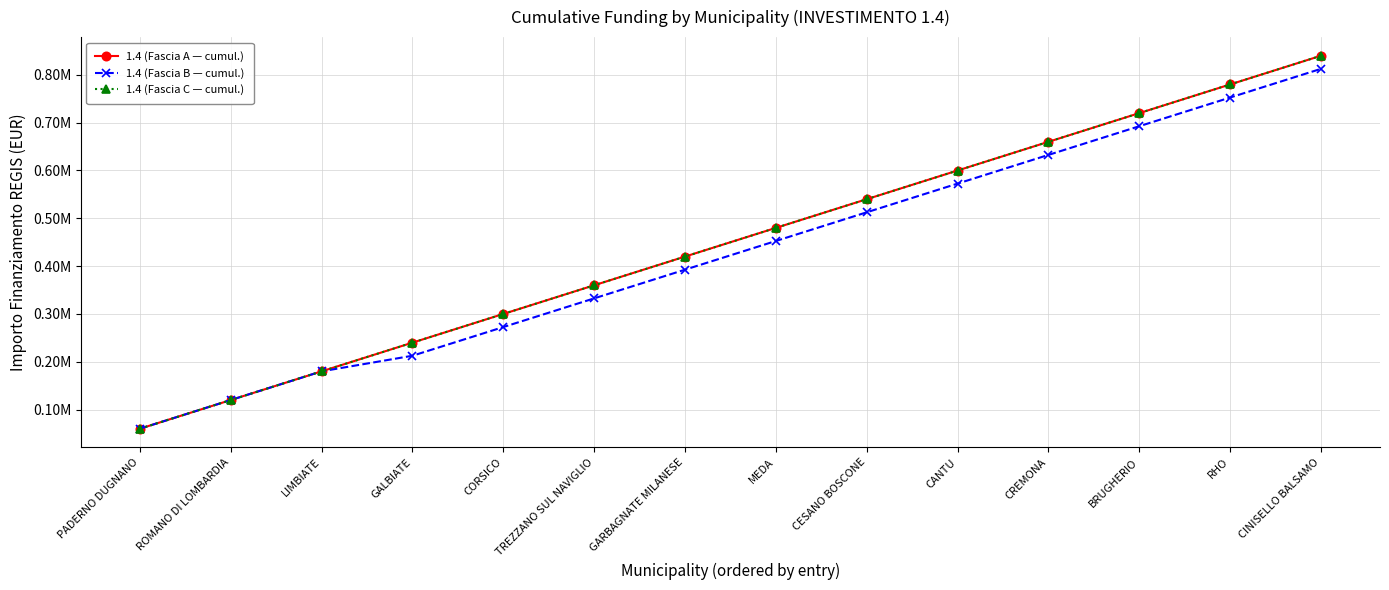

Reading left to right, transcribe all the data shown in this chart.

1.4 (Fascia A — cumul.): PADERNO DUGNANO=59966	ROMANO DI LOMBARDIA=119932	LIMBIATE=179898	GALBIATE=239864	CORSICO=299830	TREZZANO SUL NAVIGLIO=359796	GARBAGNATE MILANESE=419762	MEDA=479728	CESANO BOSCONE=539694	CANTU=599660	CREMONA=659626	BRUGHERIO=719592	RHO=779558	CINISELLO BALSAMO=839524
1.4 (Fascia B — cumul.): PADERNO DUGNANO=59966	ROMANO DI LOMBARDIA=119932	LIMBIATE=179898	GALBIATE=212487	CORSICO=272453	TREZZANO SUL NAVIGLIO=332419	GARBAGNATE MILANESE=392385	MEDA=452351	CESANO BOSCONE=512317	CANTU=572283	CREMONA=632249	BRUGHERIO=692215	RHO=752181	CINISELLO BALSAMO=812147
1.4 (Fascia C — cumul.): PADERNO DUGNANO=59966	ROMANO DI LOMBARDIA=119932	LIMBIATE=179898	GALBIATE=239864	CORSICO=299830	TREZZANO SUL NAVIGLIO=359796	GARBAGNATE MILANESE=419762	MEDA=479728	CESANO BOSCONE=539694	CANTU=599660	CREMONA=659626	BRUGHERIO=719592	RHO=779558	CINISELLO BALSAMO=839524